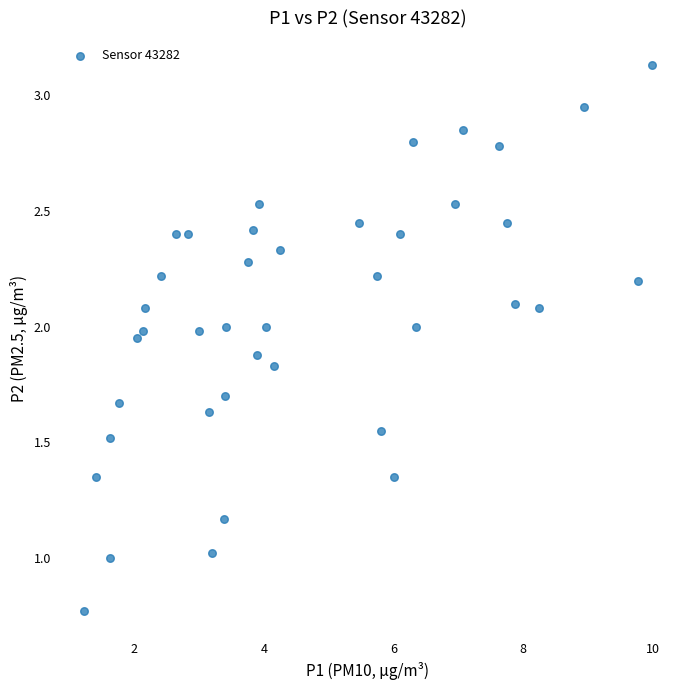

What is the range of Y values (max minus min)?

2.4